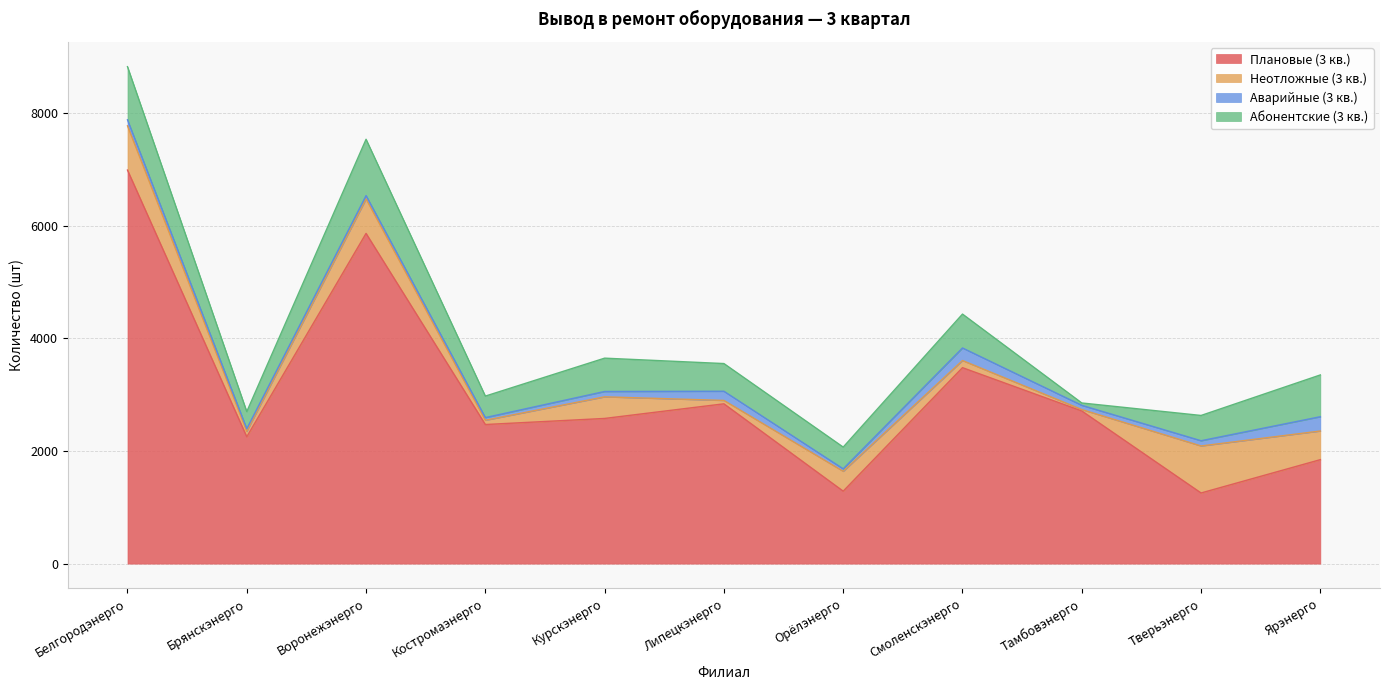

What is the average value of the Абонентские (3 кв.) series?

540